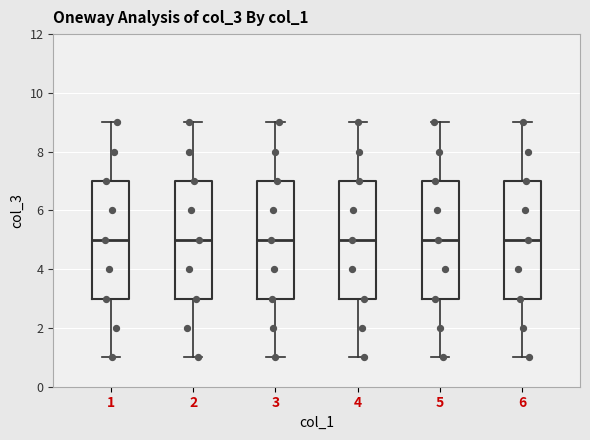

Reading left to right, transcribe this box plot: for each box, give where its median line is, the range the box spans, and where its two whiskers end, as read against the y-axis. The values are not printed on the chart, so give them approximately, as read against the axis.

1: median 5, box 3 to 7, whiskers 1 to 9
2: median 5, box 3 to 7, whiskers 1 to 9
3: median 5, box 3 to 7, whiskers 1 to 9
4: median 5, box 3 to 7, whiskers 1 to 9
5: median 5, box 3 to 7, whiskers 1 to 9
6: median 5, box 3 to 7, whiskers 1 to 9